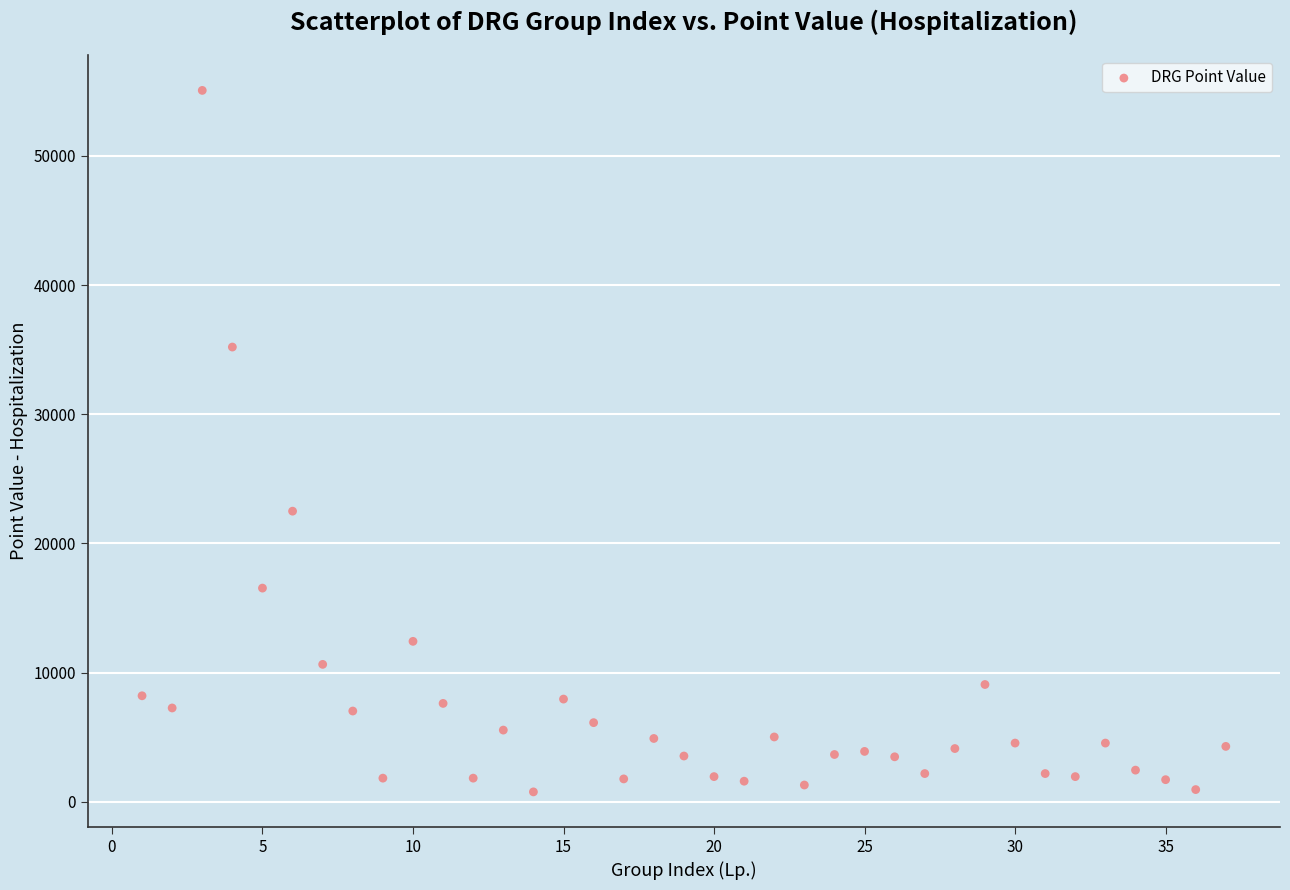

What is the range of Y values (max minus min)?

54310